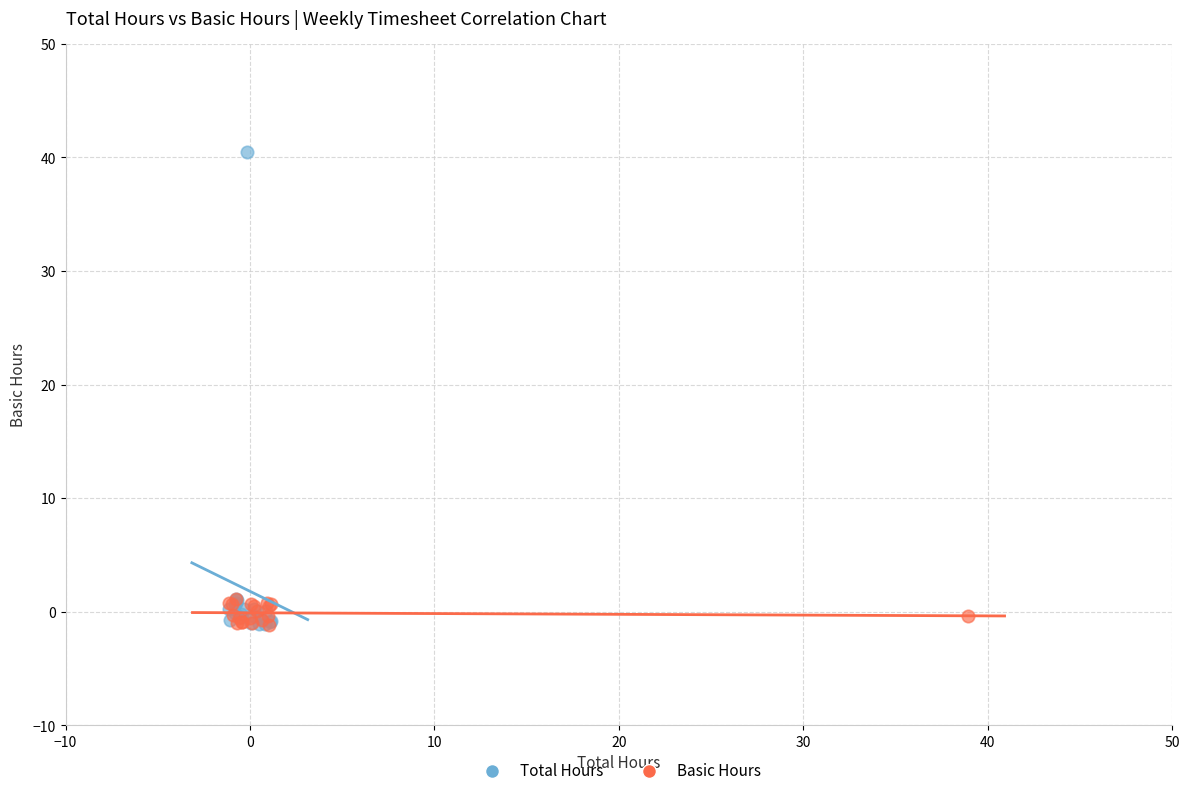

Which series reaches the maximum Y coordinate?

Total Hours